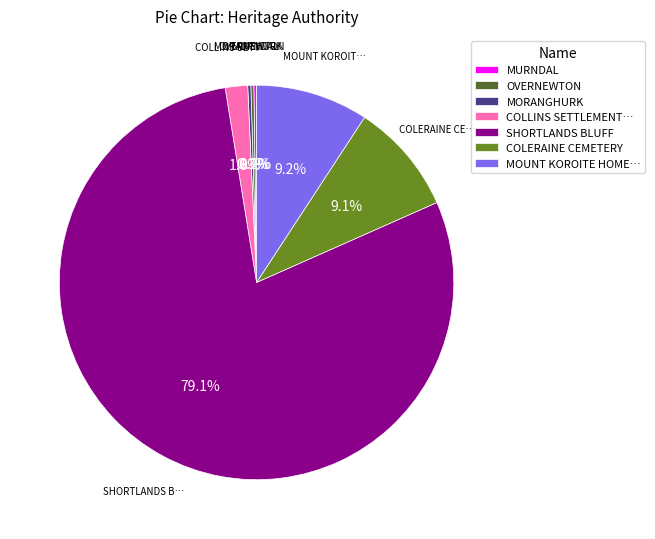

Is there a majority slice in this chart?

Yes